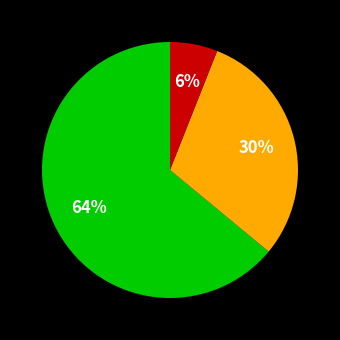

Is there any slice that represents more than half of the pie?

Yes